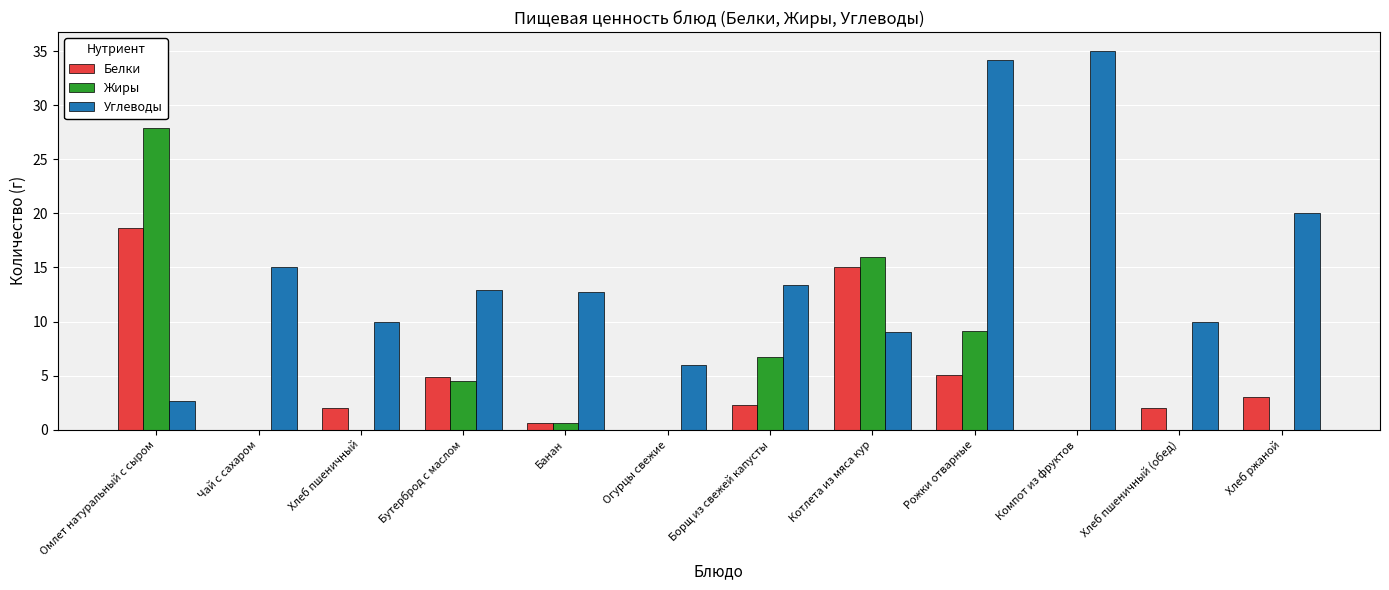

Reading left to right, transcribe all the data shown in this chart.

Белки: Омлет натуральный с сыром=18.6	Чай с сахаром=0.0	Хлеб пшеничный=2.0	Бутерброд с маслом=4.9	Банан=0.6	Огурцы свежие=0.0	Борщ из свежей капусты=2.3	Котлета из мяса кур=15.0	Рожки отварные=5.1	Компот из фруктов=0.0	Хлеб пшеничный (обед)=2.0	Хлеб ржаной=3.0
Жиры: Омлет натуральный с сыром=27.9	Чай с сахаром=0.0	Хлеб пшеничный=0.0	Бутерброд с маслом=4.5	Банан=0.6	Огурцы свежие=0.0	Борщ из свежей капусты=6.7	Котлета из мяса кур=16.0	Рожки отварные=9.1	Компот из фруктов=0.0	Хлеб пшеничный (обед)=0.0	Хлеб ржаной=0.0
Углеводы: Омлет натуральный с сыром=2.7	Чай с сахаром=15.0	Хлеб пшеничный=10.0	Бутерброд с маслом=12.9	Банан=12.7	Огурцы свежие=6.0	Борщ из свежей капусты=13.4	Котлета из мяса кур=9.0	Рожки отварные=34.2	Компот из фруктов=35.0	Хлеб пшеничный (обед)=10.0	Хлеб ржаной=20.0